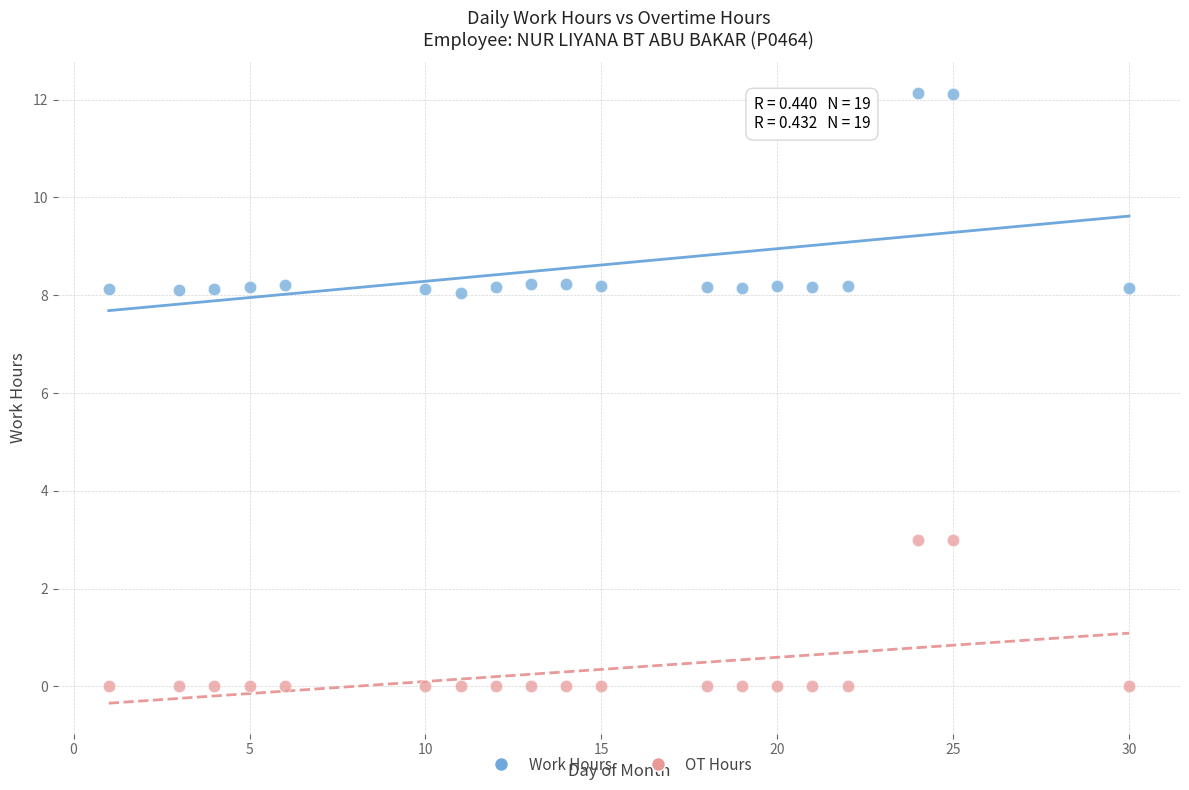

Which series has the widest spread of Y values?

Work Hours